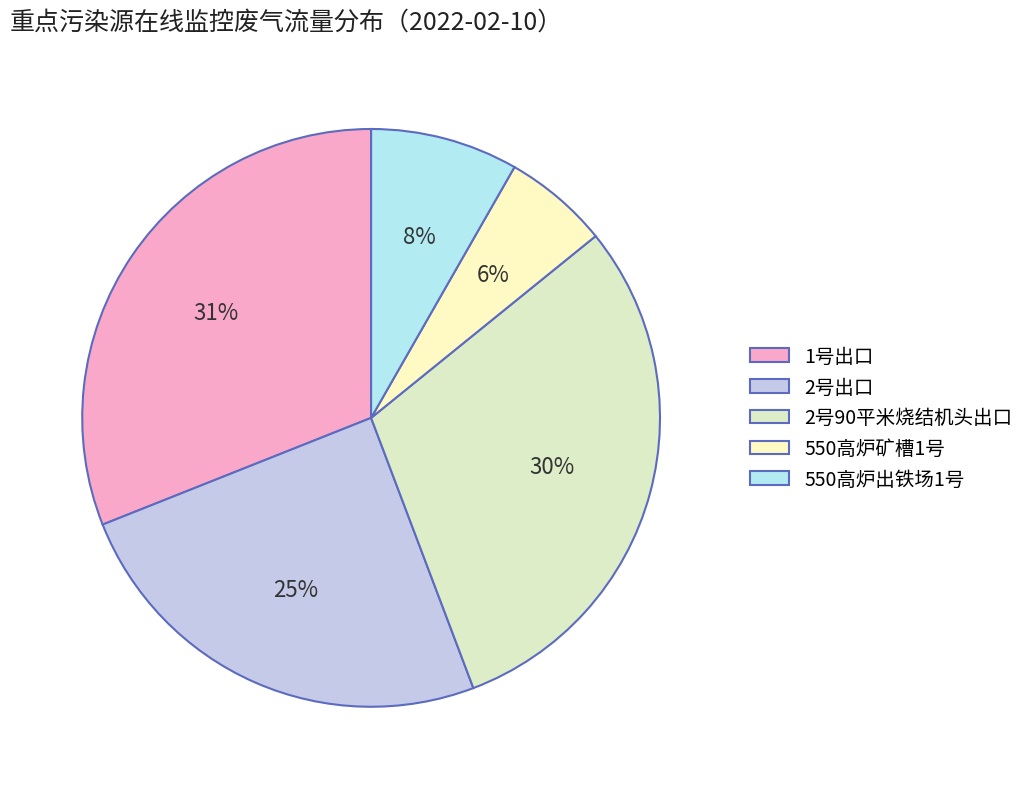

Which has a higher value, 1号出口 or 550高炉矿槽1号?

1号出口